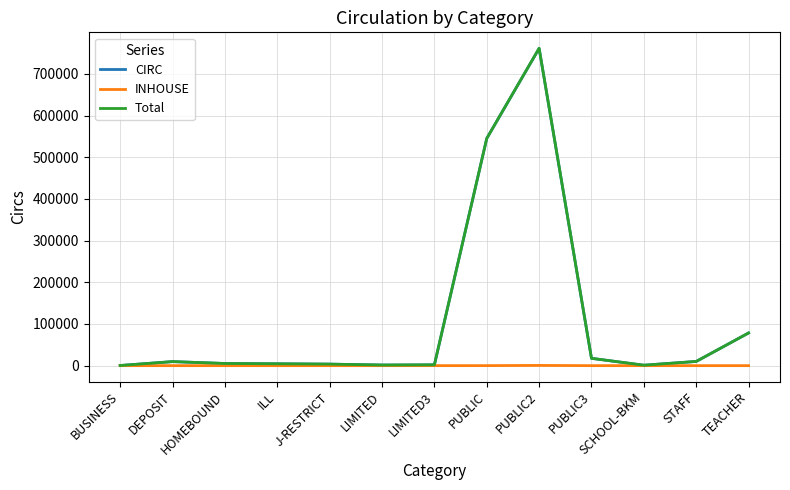

Which series has the widest spread of values?

Total